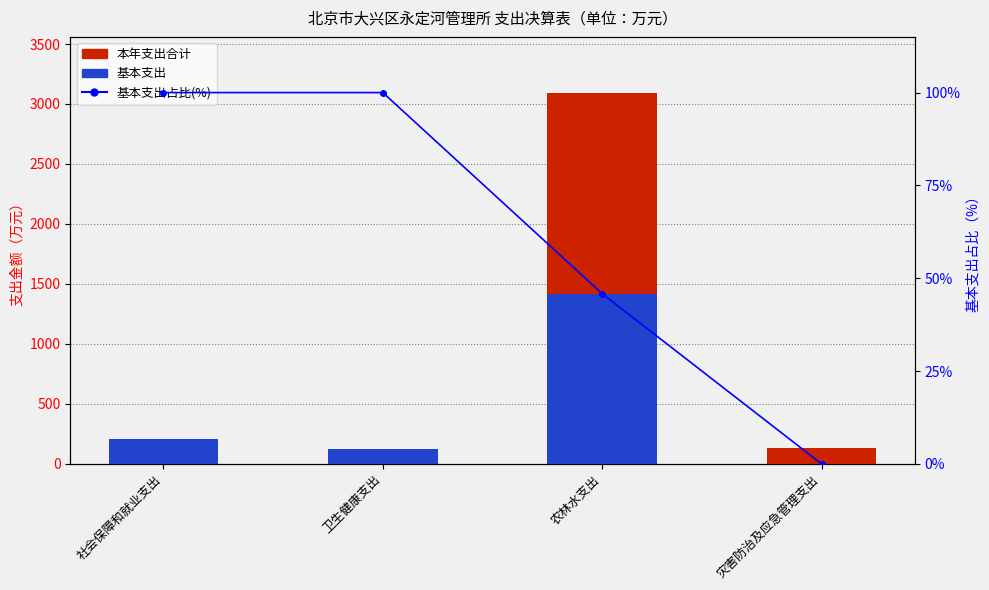

Between 卫生健康支出 and 灾害防治及应急管理支出, which series saw the biggest shift?

基本支出